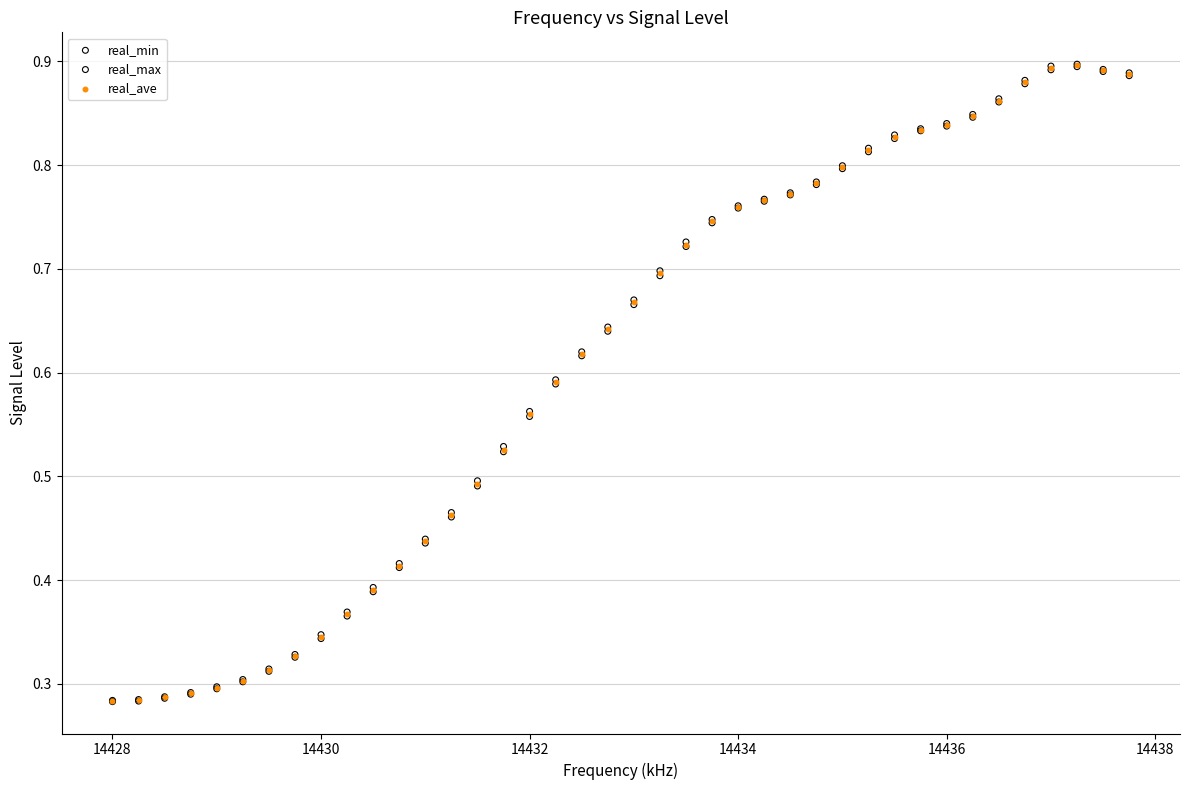

What are all the series names shown in the legend?

real_min, real_max, real_ave